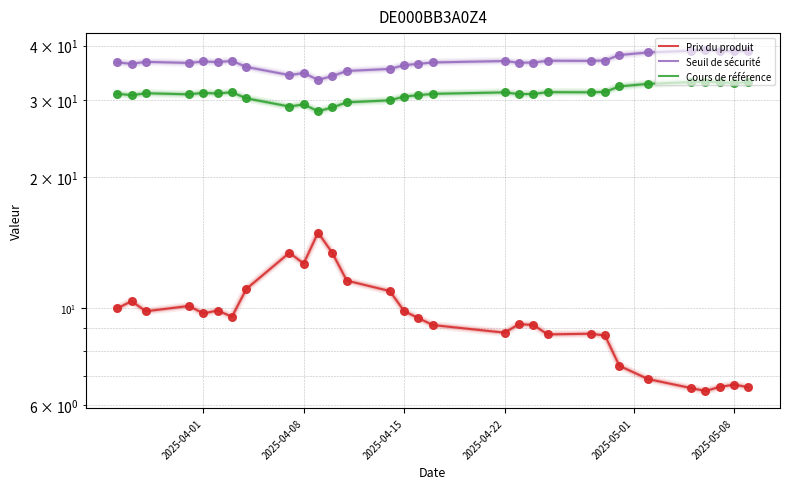

Which series contains the lowest Y value?

Prix du produit